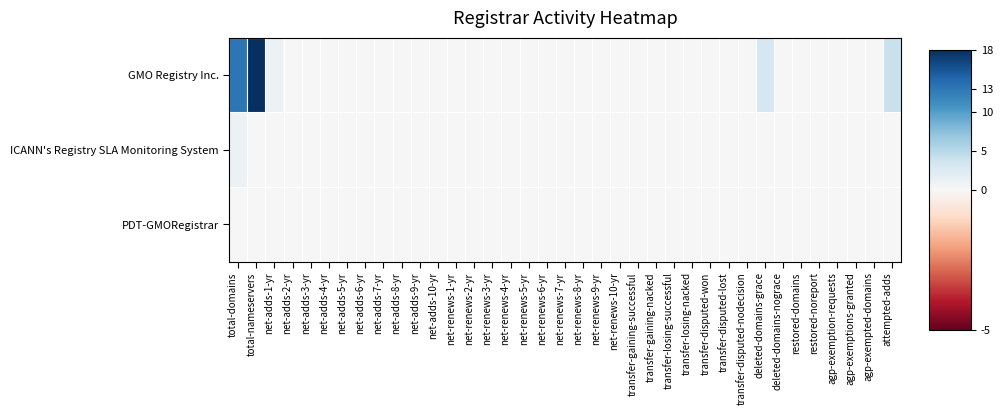

Which series has the largest total across all categories?

GMO Registry Inc.